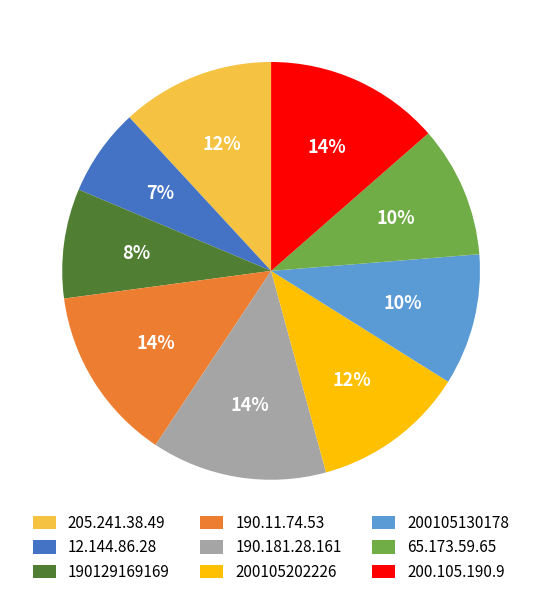

How many segments does this pie chart have?

9